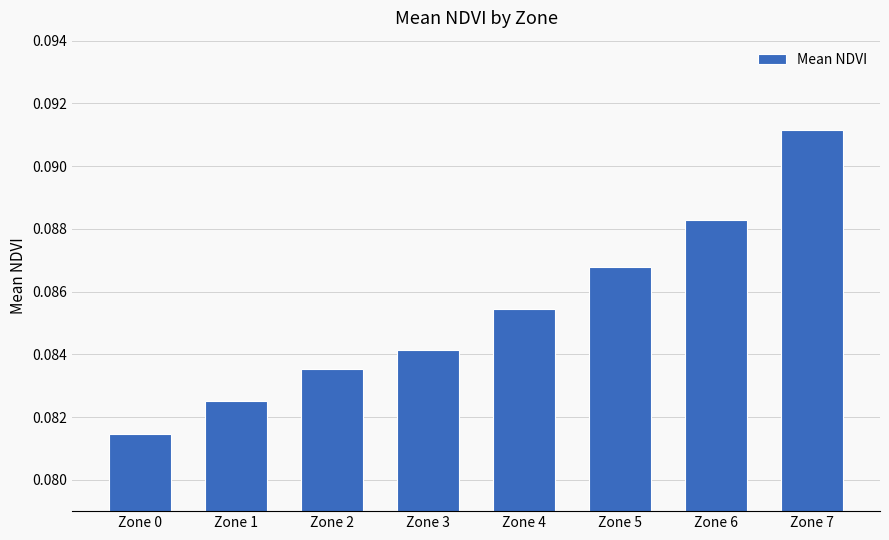

Which has a higher value, Zone 5 or Zone 6?

Zone 6